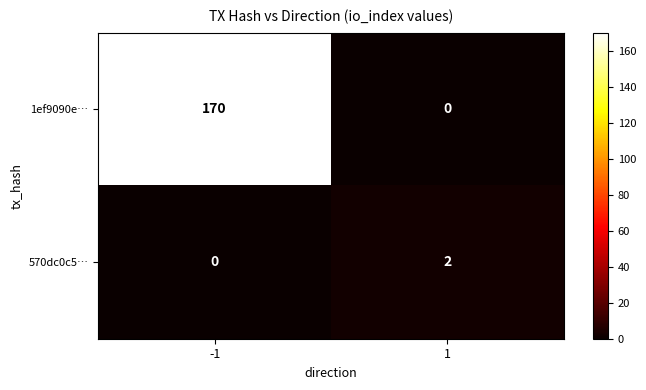

At how many categories does at least one series exceed 34?

1